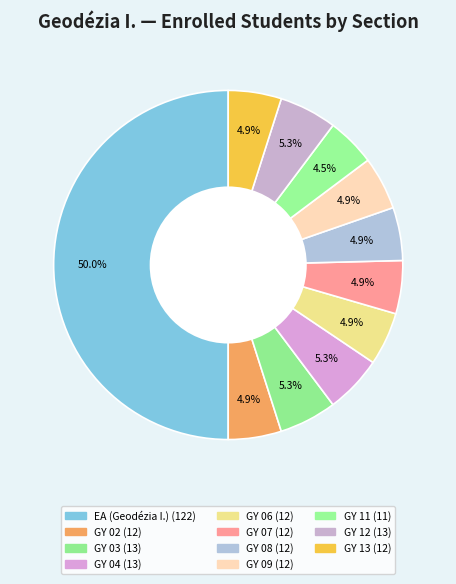

How many segments does this pie chart have?

11